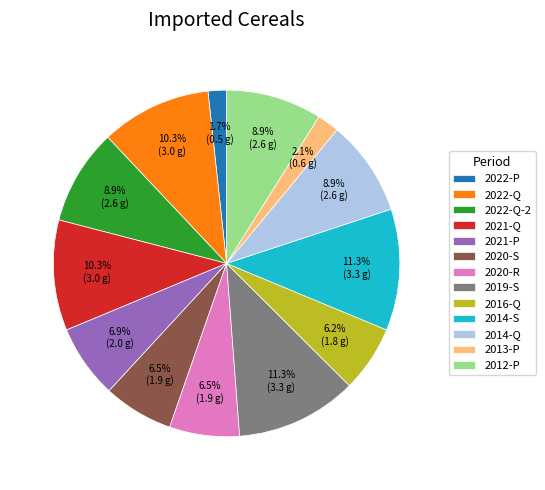

True or false: 2021-Q accounts for 20% of the total.

False